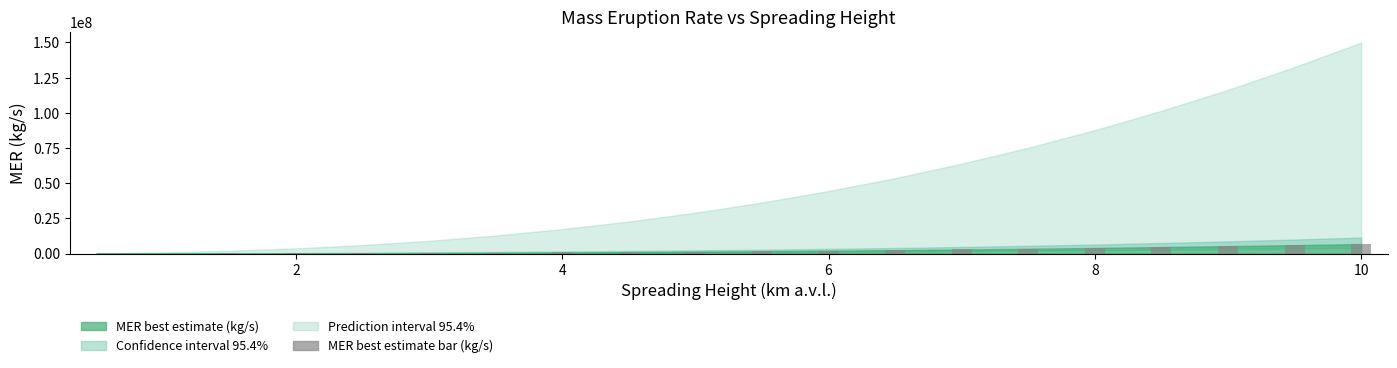

What is the maximum value shown in the chart?

6766282.6